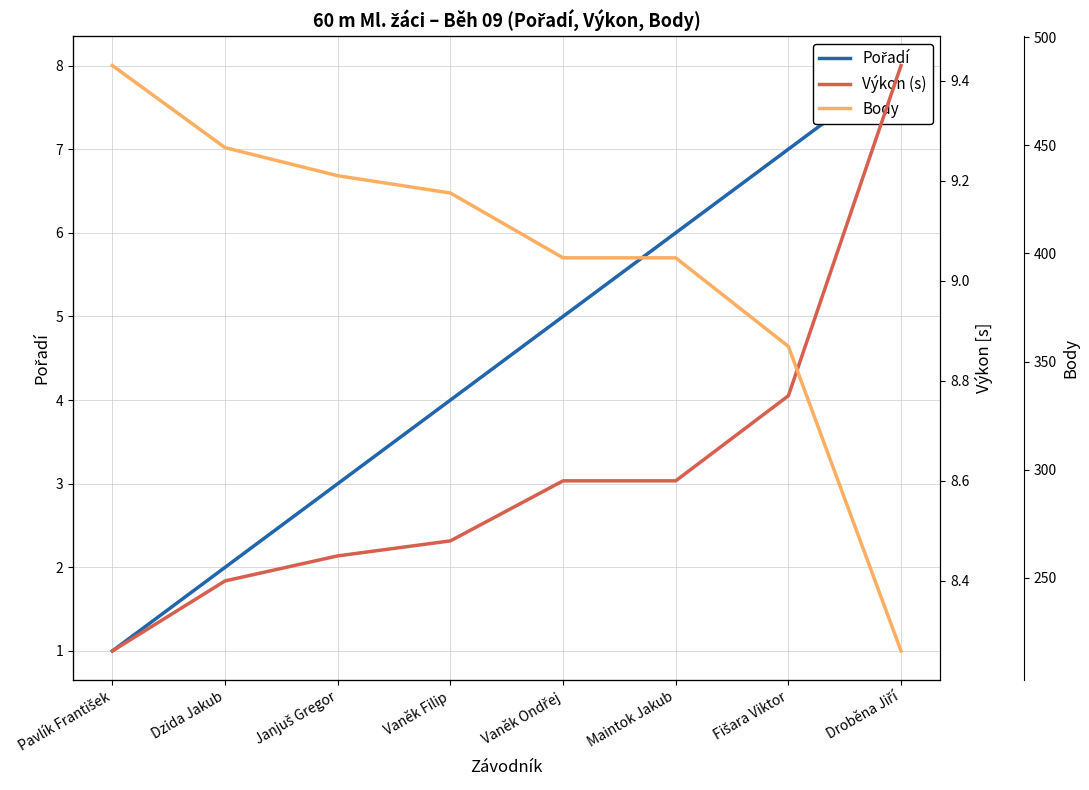

Does the chart display data point markers on the line(s)?

No